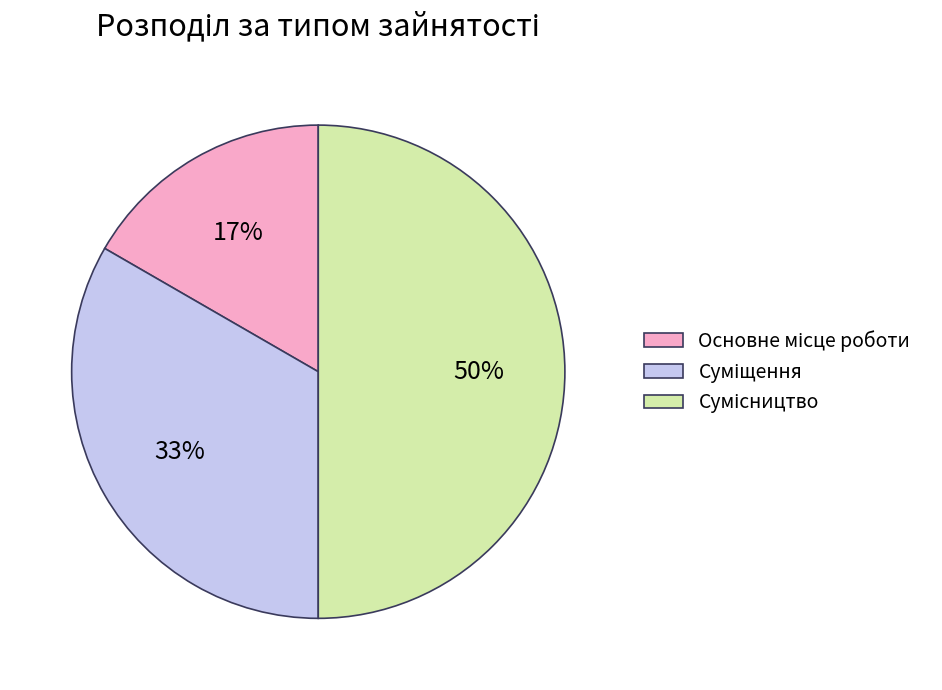

To the nearest percent, what is the difference between the largest and smallest slice percentages?

33%